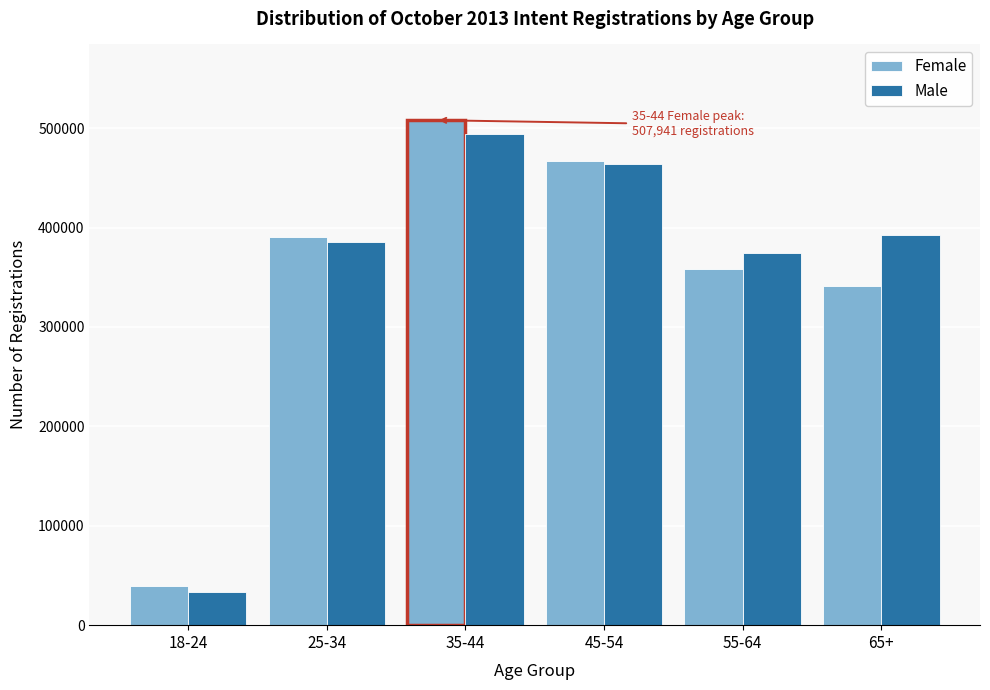

Reading left to right, extract all data points from this chart.

Female: 39783	390512	507941	466560	358685	340718
Male: 33488	385918	493716	463805	373921	392593